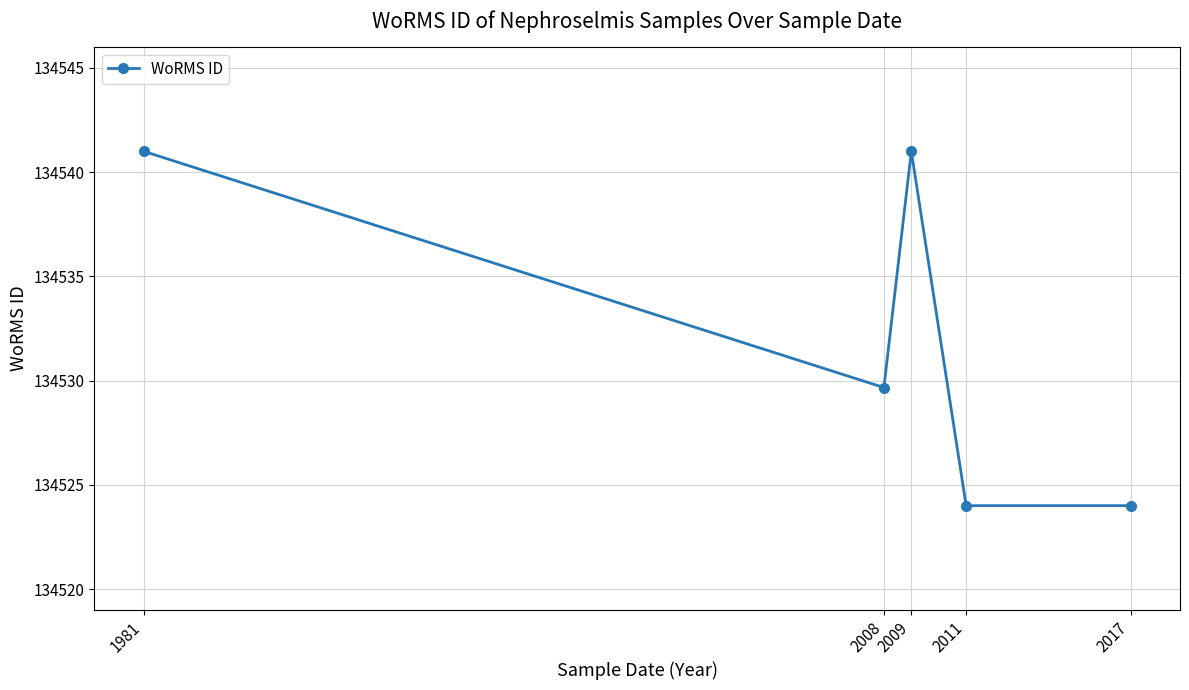

How many distinct data groups are displayed?

1